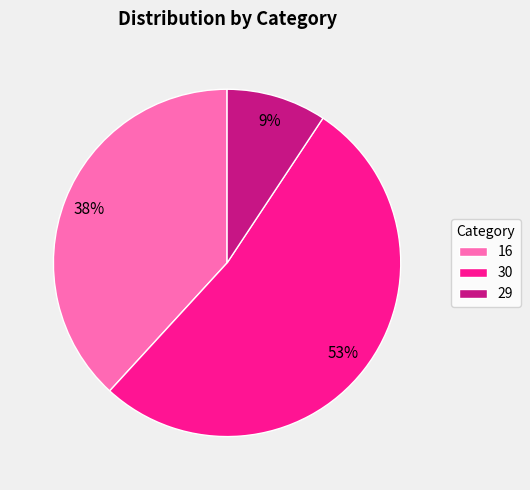

To the nearest percent, what percentage of the pie is 29?

9%